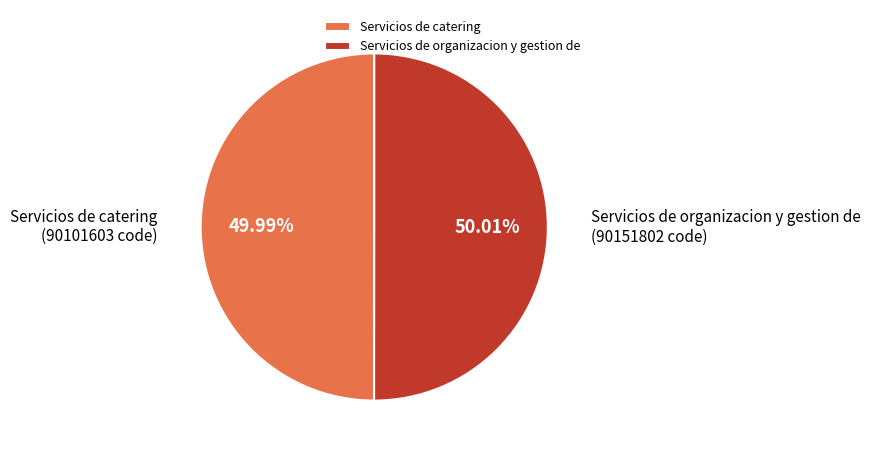

What percentage is the Servicios de organizacion y gestion de slice, to the nearest percent?

50%